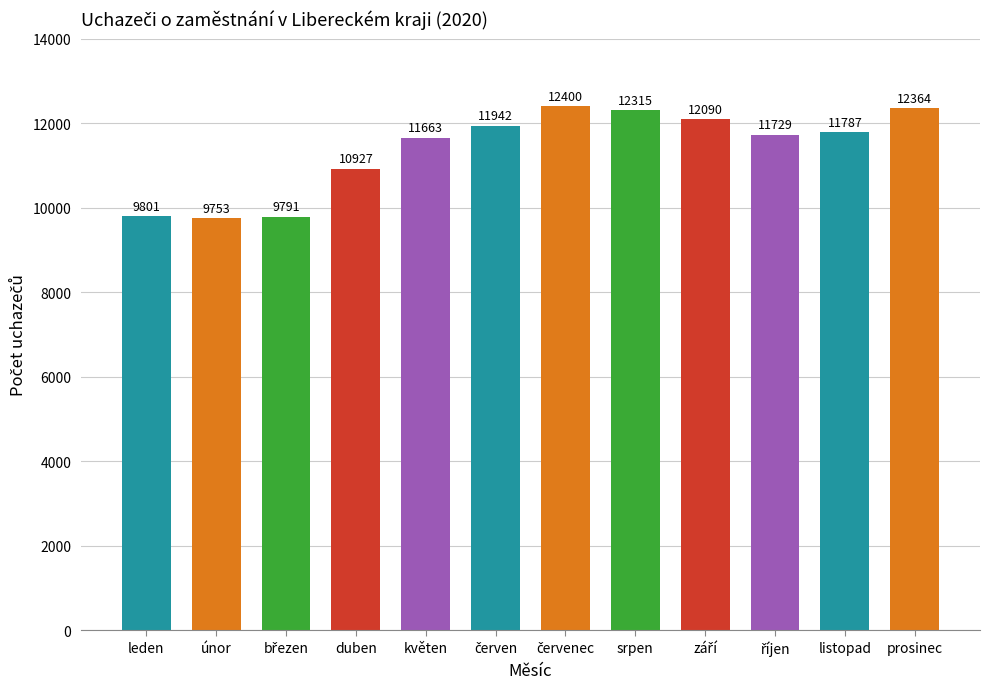

Is it true that the value at listopad is 11787?

True